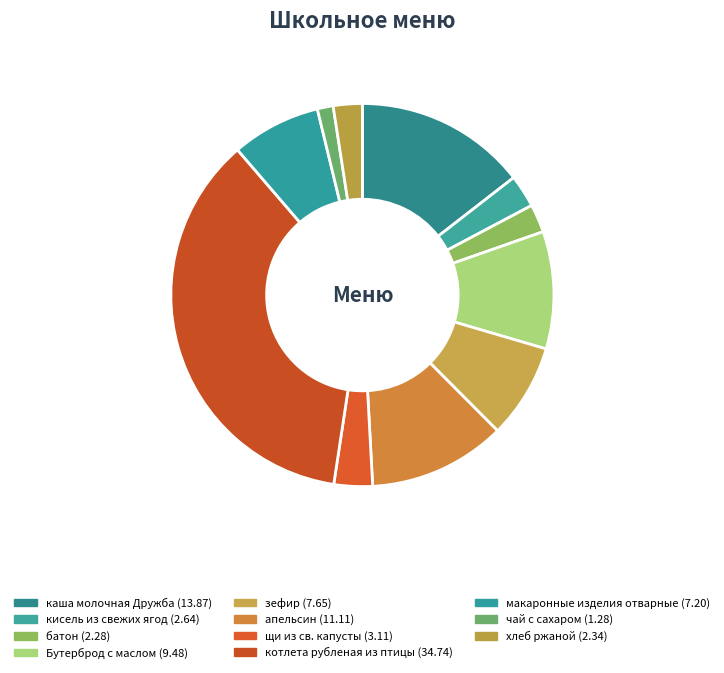

True or false: хлеб ржаной accounts for 14% of the total.

False